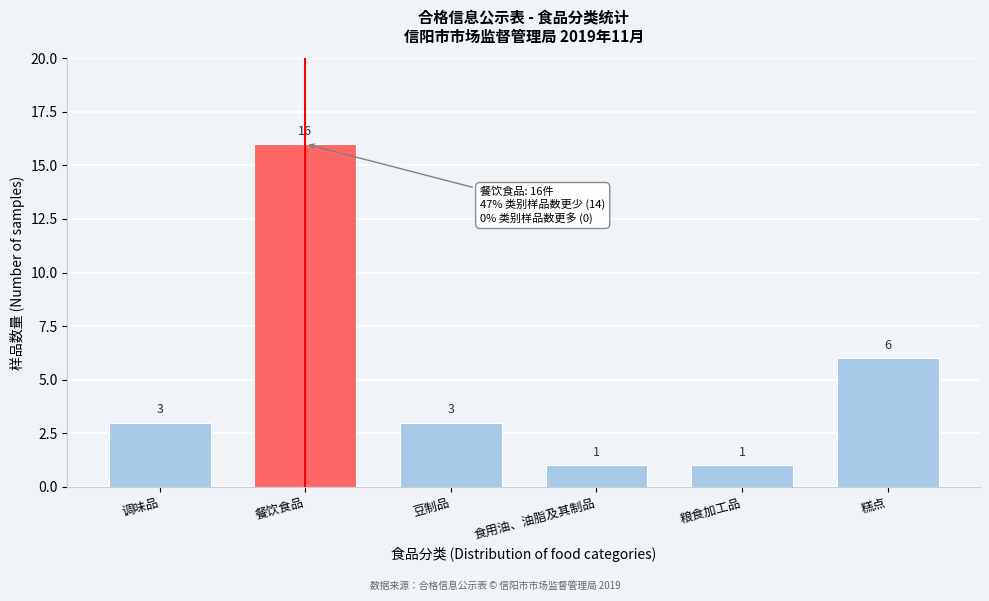

Reading right to left, extract all data points from this chart.

6	1	1	3	16	3